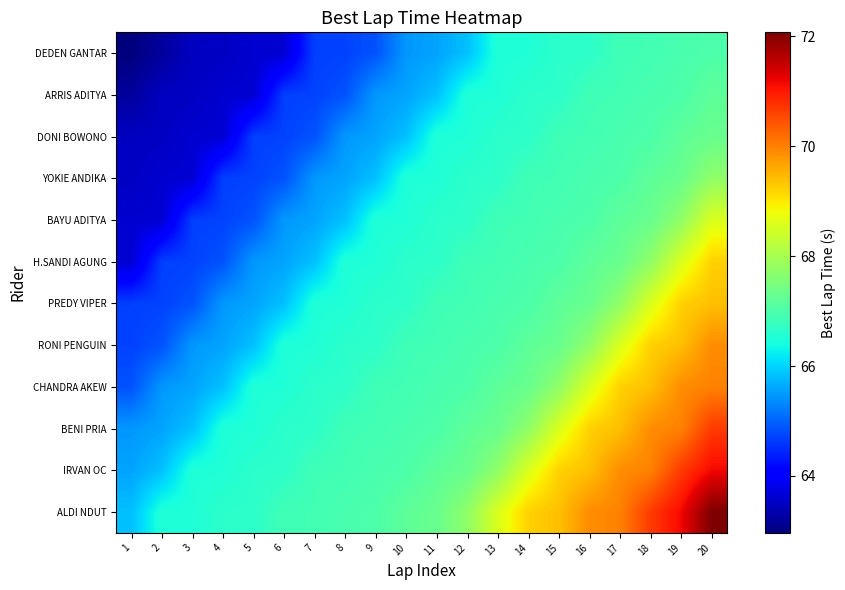

Reading right to left, transcribe all the data shown in this chart.

DEDEN GANTAR: 20=67.0	19=67.0	18=66.9	17=66.9	16=66.6	15=66.6	14=66.5	13=66.5	12=65.8	11=65.6	10=65.5	9=64.8	8=64.7	7=64.7	6=63.6	5=63.6	4=63.5	3=63.5	2=63.2	1=63.0
ARRIS ADITYA: 20=67.2	19=67.0	18=67.0	17=66.9	16=66.9	15=66.6	14=66.6	13=66.5	12=66.5	11=65.8	10=65.6	9=65.5	8=64.8	7=64.7	6=64.7	5=63.6	4=63.6	3=63.5	2=63.5	1=63.2
DONI BOWONO: 20=67.3	19=67.2	18=67.0	17=67.0	16=66.9	15=66.9	14=66.6	13=66.6	12=66.5	11=66.5	10=65.8	9=65.6	8=65.5	7=64.8	6=64.7	5=64.7	4=63.6	3=63.6	2=63.5	1=63.5
YOKIE ANDIKA: 20=67.7	19=67.3	18=67.2	17=67.0	16=67.0	15=66.9	14=66.9	13=66.6	12=66.6	11=66.5	10=66.5	9=65.8	8=65.6	7=65.5	6=64.8	5=64.7	4=64.7	3=63.6	2=63.6	1=63.5
BAYU ADITYA: 20=68.6	19=67.7	18=67.3	17=67.2	16=67.0	15=67.0	14=66.9	13=66.9	12=66.6	11=66.6	10=66.5	9=66.5	8=65.8	7=65.6	6=65.5	5=64.8	4=64.7	3=64.7	2=63.6	1=63.6
H.SANDI AGUNG: 20=69.2	19=68.6	18=67.7	17=67.3	16=67.2	15=67.0	14=67.0	13=66.9	12=66.9	11=66.6	10=66.6	9=66.5	8=66.5	7=65.8	6=65.6	5=65.5	4=64.8	3=64.7	2=64.7	1=63.6
PREDY VIPER: 20=69.4	19=69.2	18=68.6	17=67.7	16=67.3	15=67.2	14=67.0	13=67.0	12=66.9	11=66.9	10=66.6	9=66.6	8=66.5	7=66.5	6=65.8	5=65.6	4=65.5	3=64.8	2=64.7	1=64.7
RONI PENGUIN: 20=69.9	19=69.4	18=69.2	17=68.6	16=67.7	15=67.3	14=67.2	13=67.0	12=67.0	11=66.9	10=66.9	9=66.6	8=66.6	7=66.5	6=66.5	5=65.8	4=65.6	3=65.5	2=64.8	1=64.7
CHANDRA AKEW: 20=70.0	19=69.9	18=69.4	17=69.2	16=68.6	15=67.7	14=67.3	13=67.2	12=67.0	11=67.0	10=66.9	9=66.9	8=66.6	7=66.6	6=66.5	5=66.5	4=65.8	3=65.6	2=65.5	1=64.8
BENI PRIA: 20=70.7	19=70.0	18=69.9	17=69.4	16=69.2	15=68.6	14=67.7	13=67.3	12=67.2	11=67.0	10=67.0	9=66.9	8=66.9	7=66.6	6=66.6	5=66.5	4=66.5	3=65.8	2=65.6	1=65.5
IRVAN OC: 20=71.2	19=70.7	18=70.0	17=69.9	16=69.4	15=69.2	14=68.6	13=67.7	12=67.3	11=67.2	10=67.0	9=67.0	8=66.9	7=66.9	6=66.6	5=66.6	4=66.5	3=66.5	2=65.8	1=65.6
ALDI NDUT: 20=72.1	19=71.2	18=70.7	17=70.0	16=69.9	15=69.4	14=69.2	13=68.6	12=67.7	11=67.3	10=67.2	9=67.0	8=67.0	7=66.9	6=66.9	5=66.6	4=66.6	3=66.5	2=66.5	1=65.8